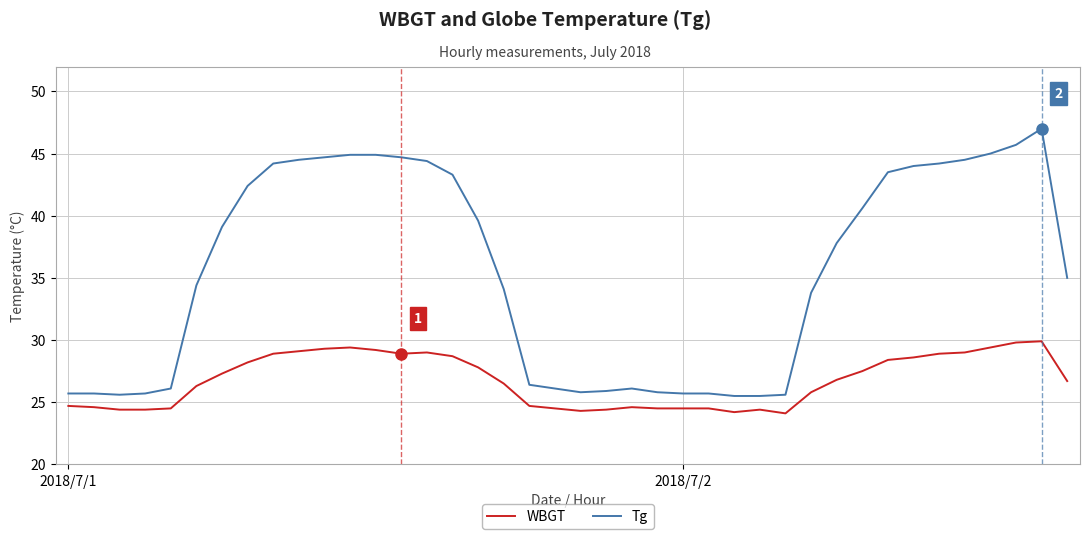

True or false: Tg and WBGT cross at least once.

False